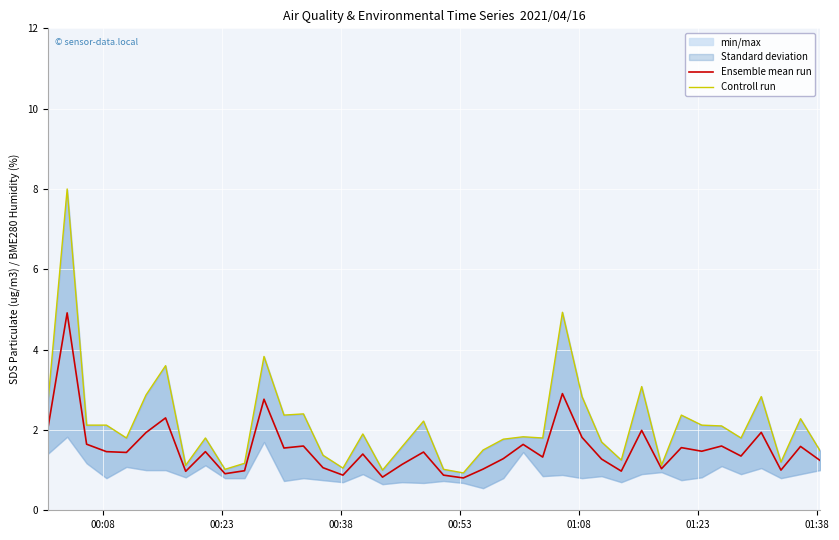

What is the minimum value for Ensemble mean run?

0.8